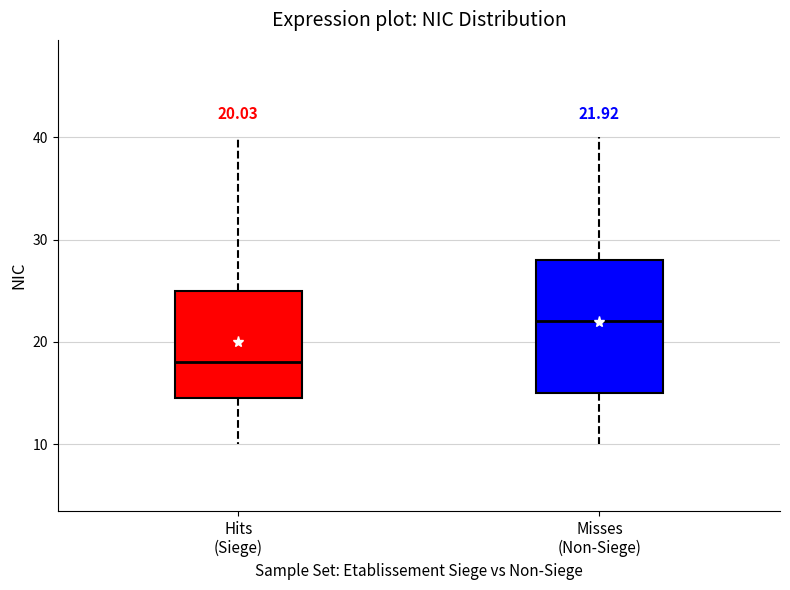

Comparing the boxes themselves (not the whiskers), which one is the tallest?

Misses (Non-Siege)